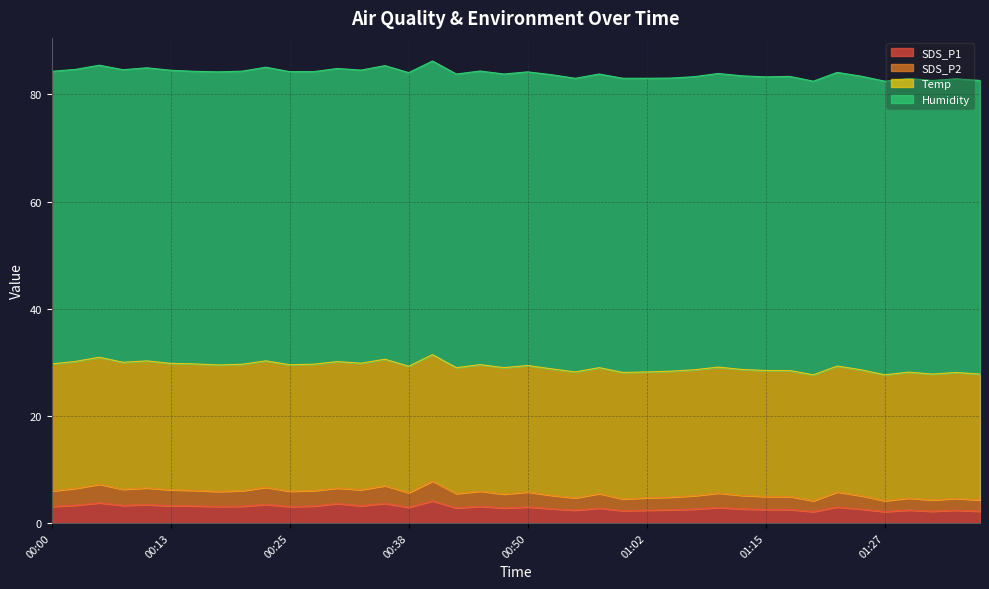

What is the label of the 25th point from the right?

00:38